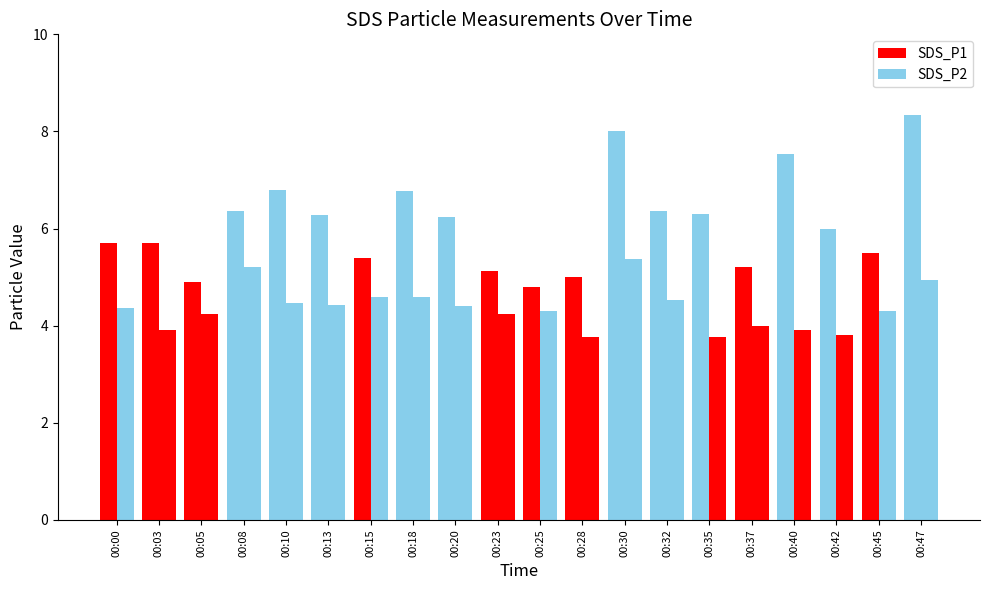

Is the value of SDS_P1 at 00:05 greater than the value of SDS_P2 at 00:42?

Yes